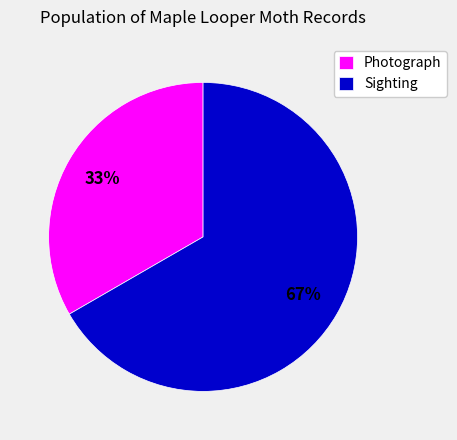

Which category has the biggest portion of the pie?

Sighting